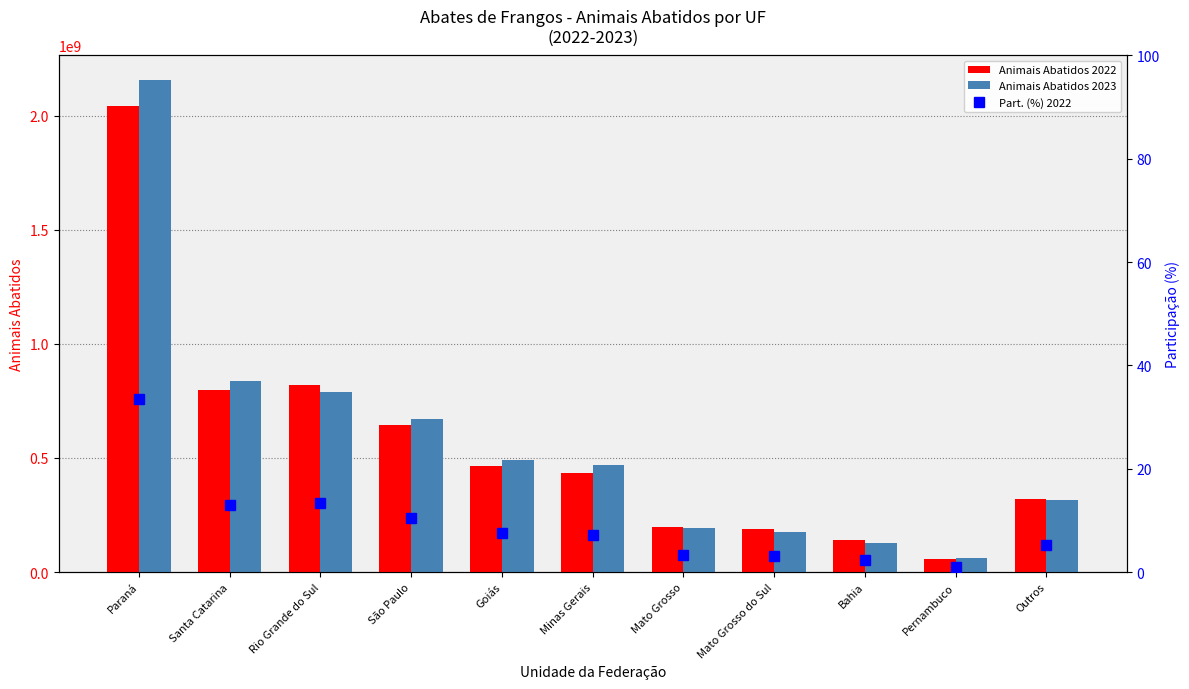

What is the difference between the maximum and second lowest values in the Animais Abatidos 2023 series?

2026580822